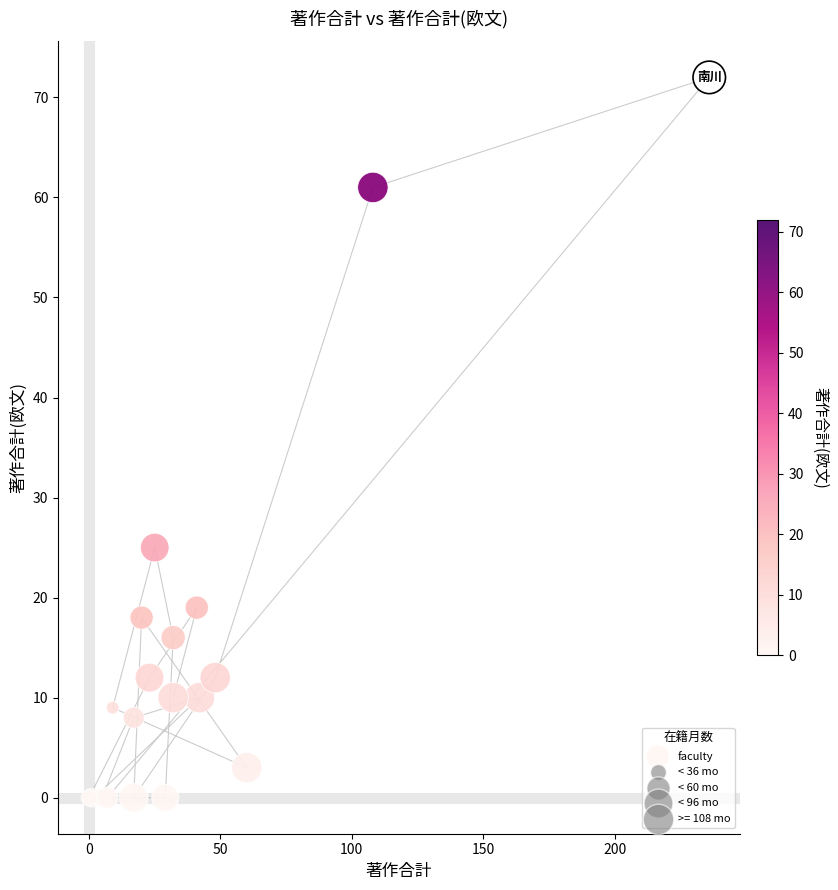

What Y value in the scatter plot is closest to 36?

25